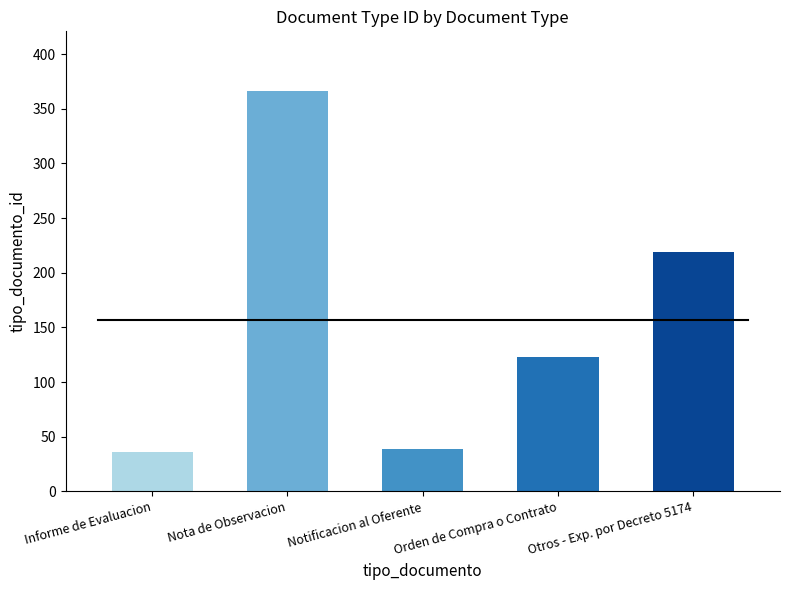

How many values are below 123?

2